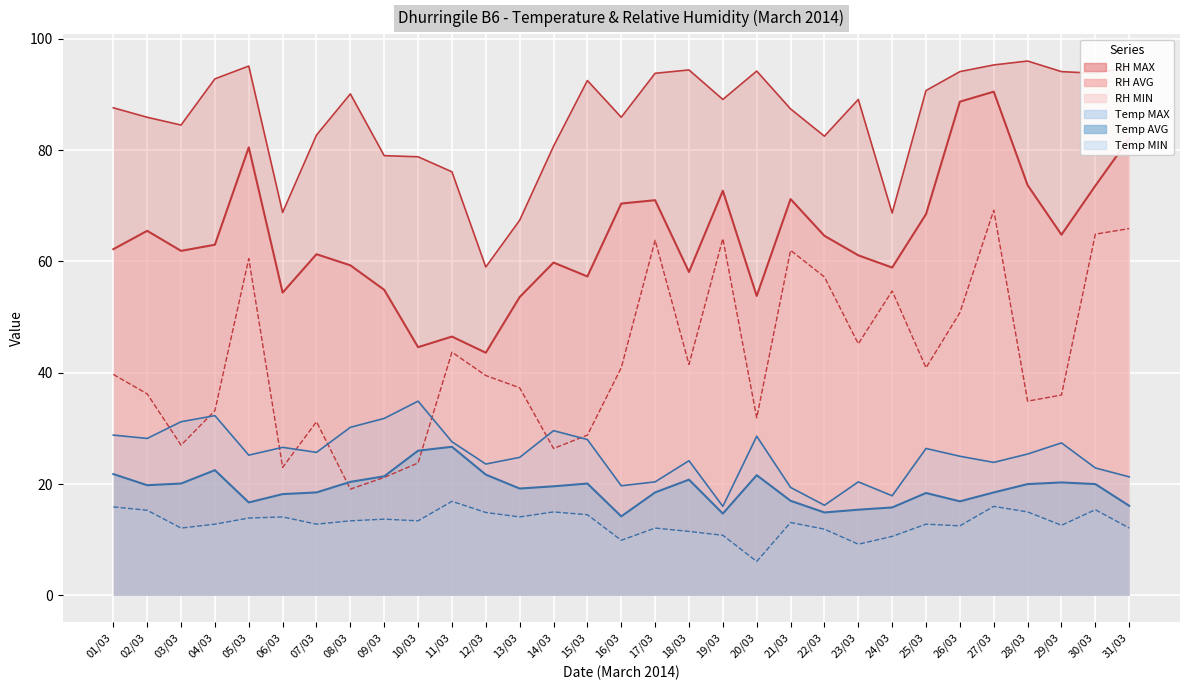

What is the spread (max minus min) of values at 28/03?

81.0